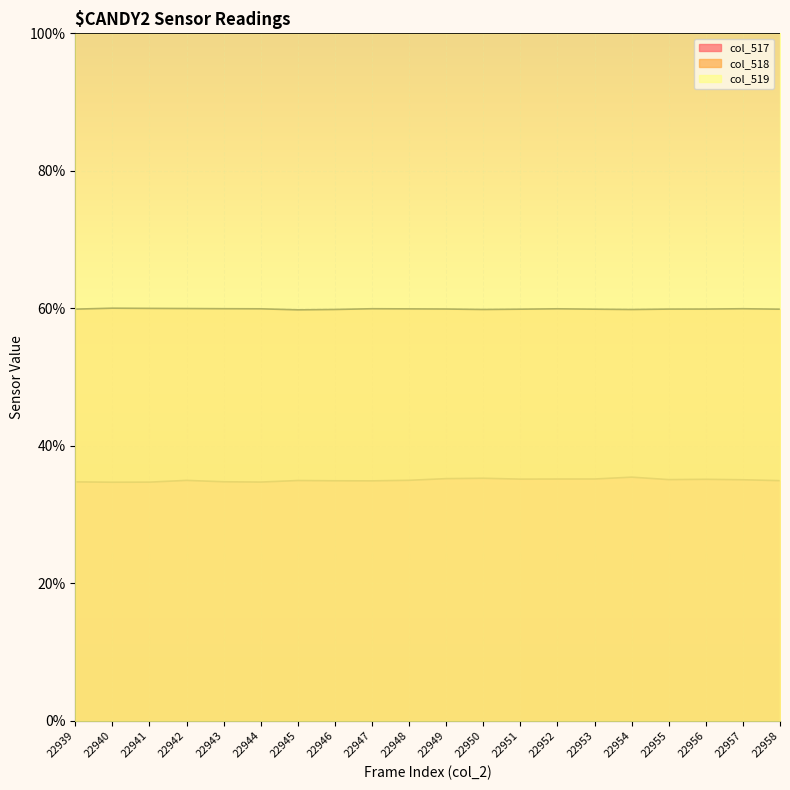

True or false: col_517 and col_518 intersect in this chart.

False